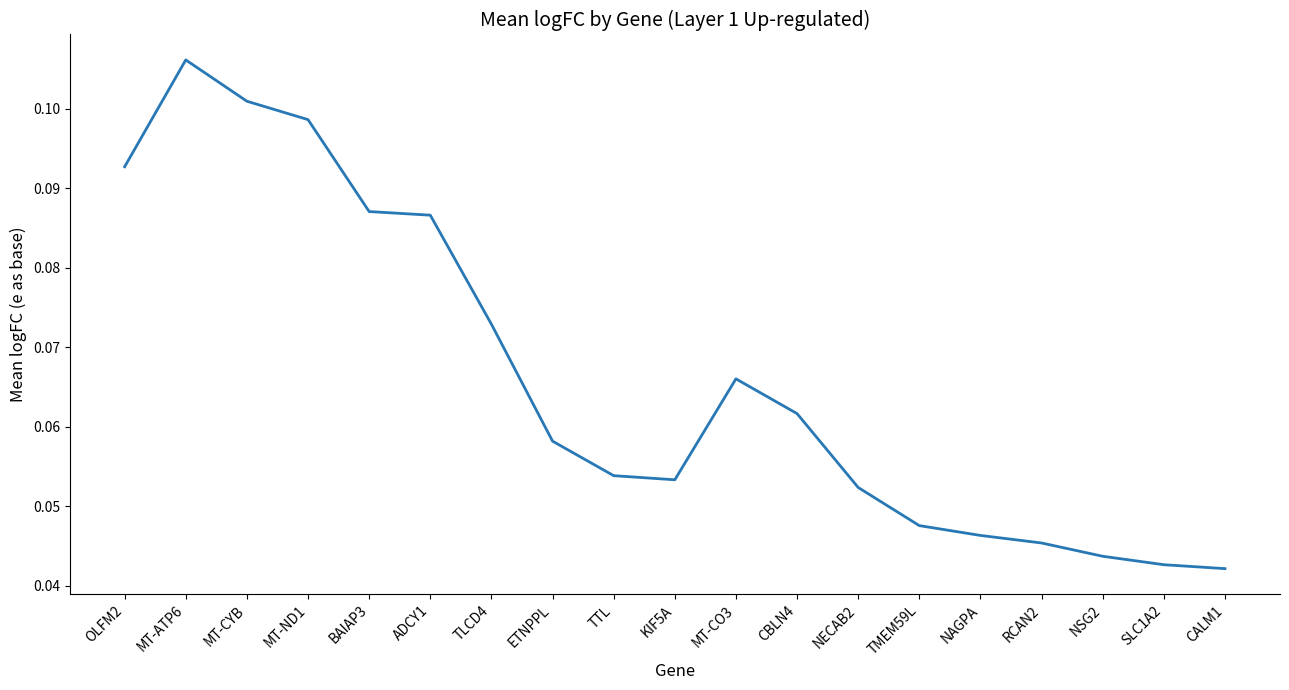

The chart shows a value of 0.2 at OLFM2. True or false?

False